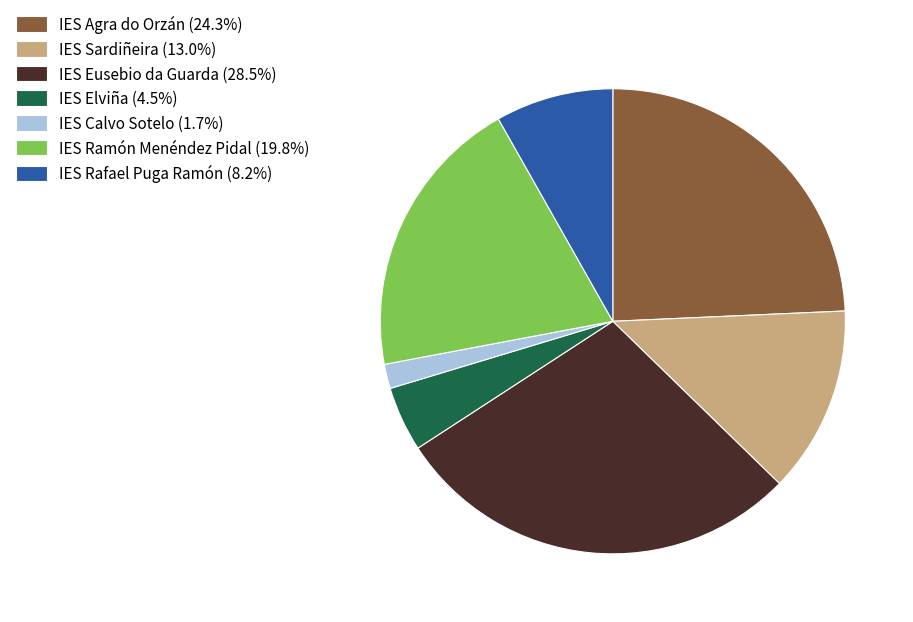

Is there any slice that represents more than half of the pie?

No